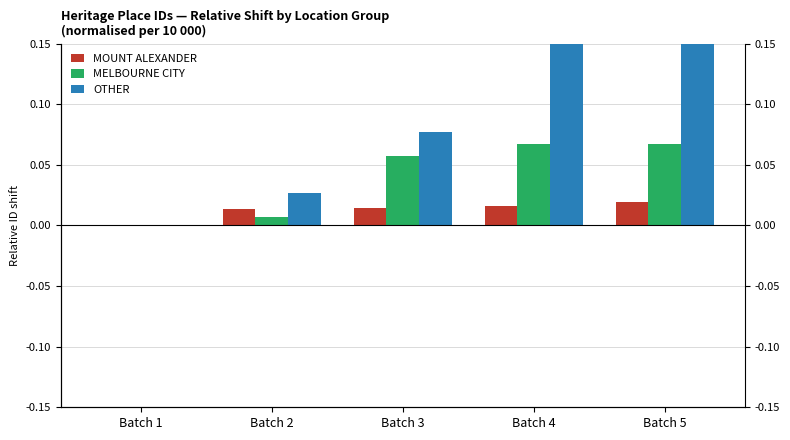

How many bars are there in total?

15